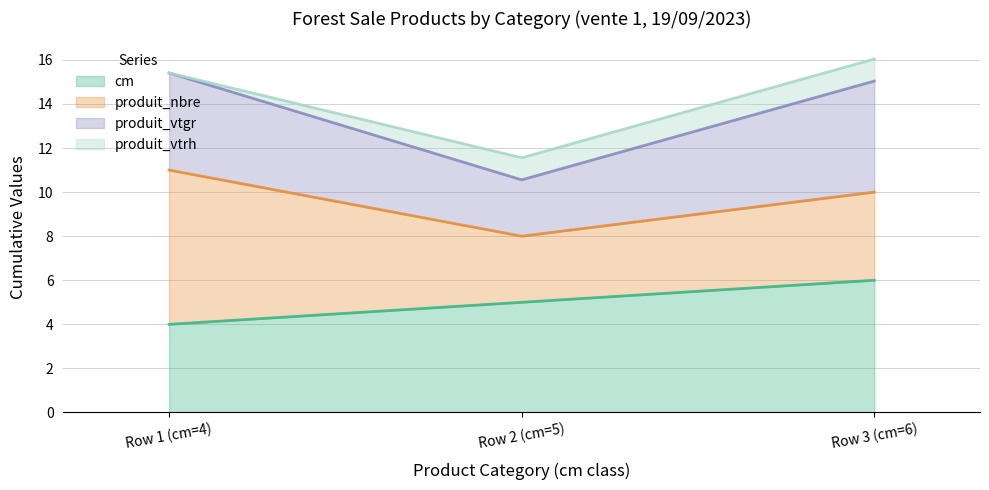

What is the label of the 3rd point from the left?

Row 3 (cm=6)